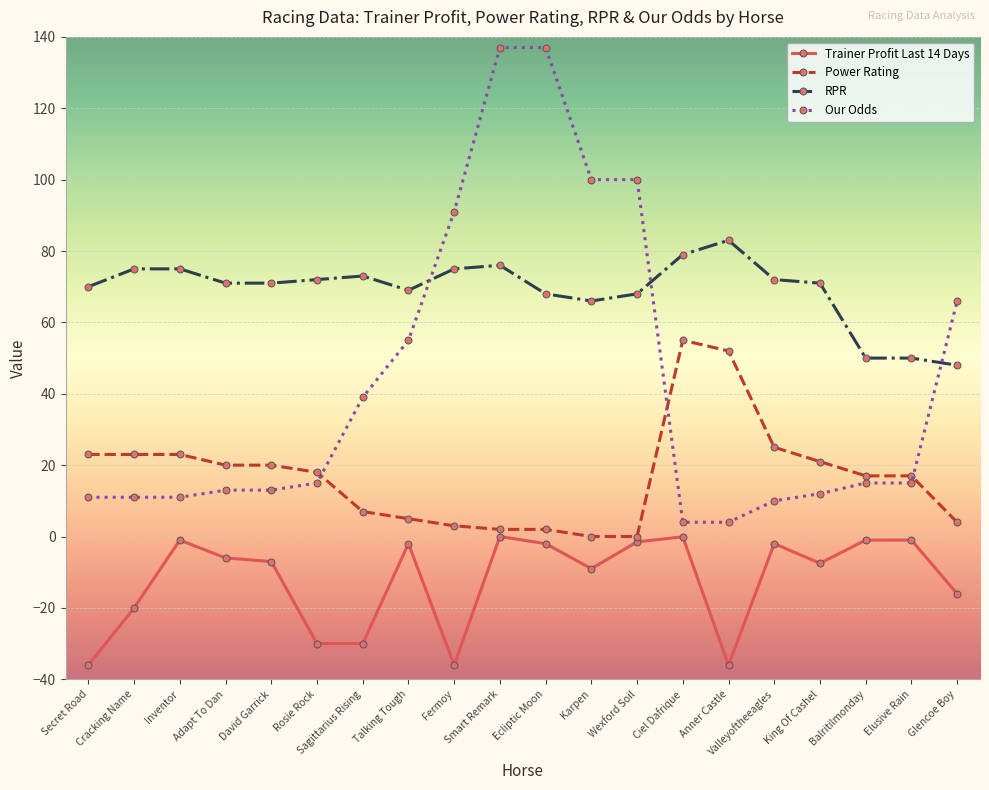

At Ecliptic Moon, list the series in order from largest to smallest.

Our Odds, RPR, Power Rating, Trainer Profit Last 14 Days